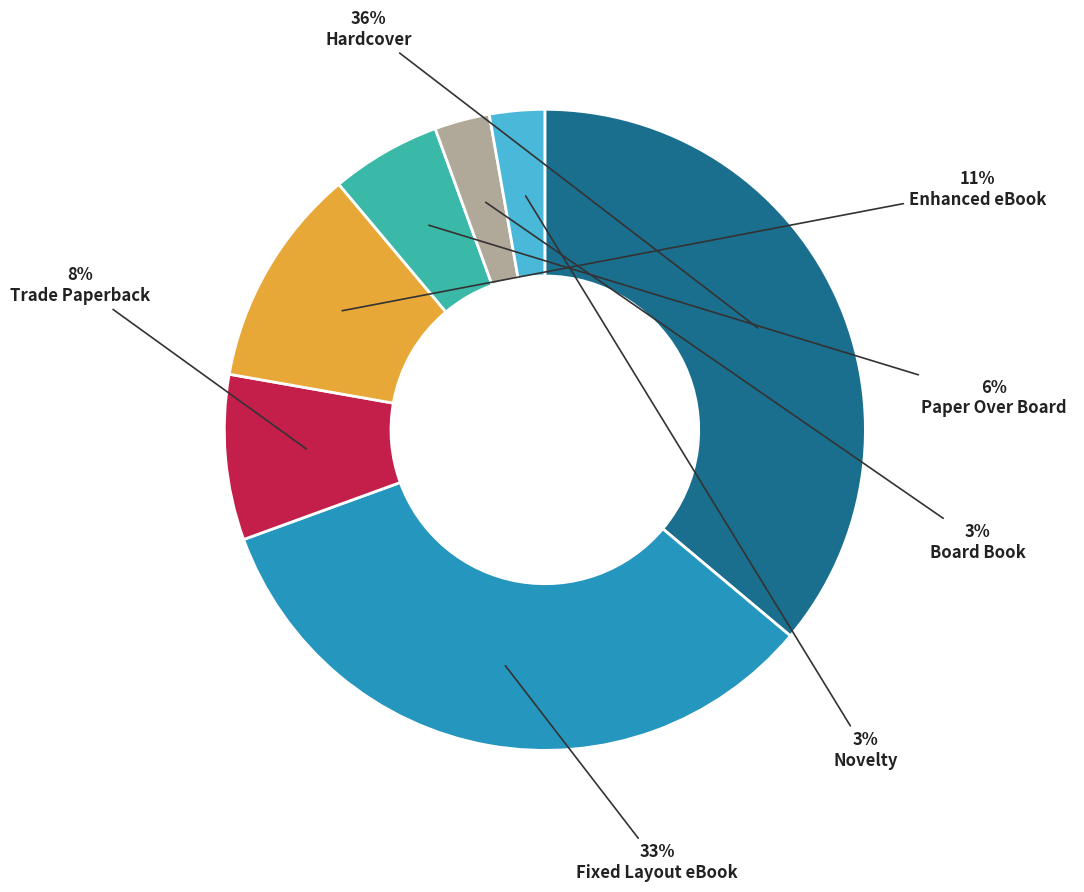

Is there any slice that represents more than half of the pie?

No